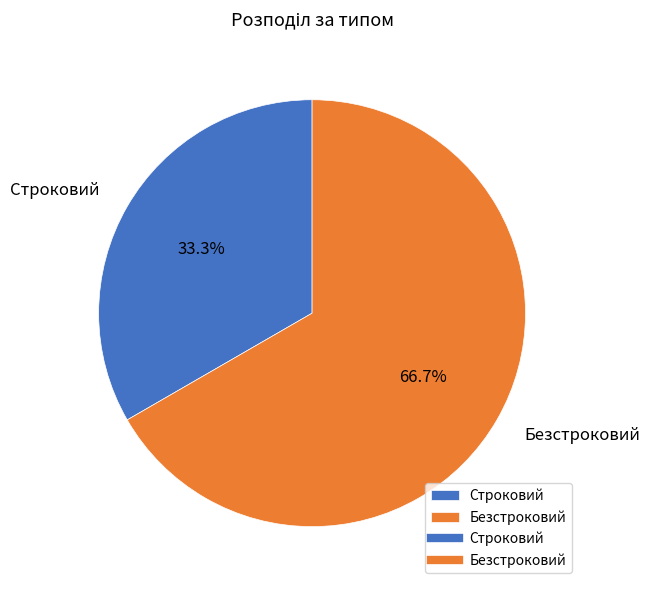

Which category has the smallest portion of the pie?

Строковий